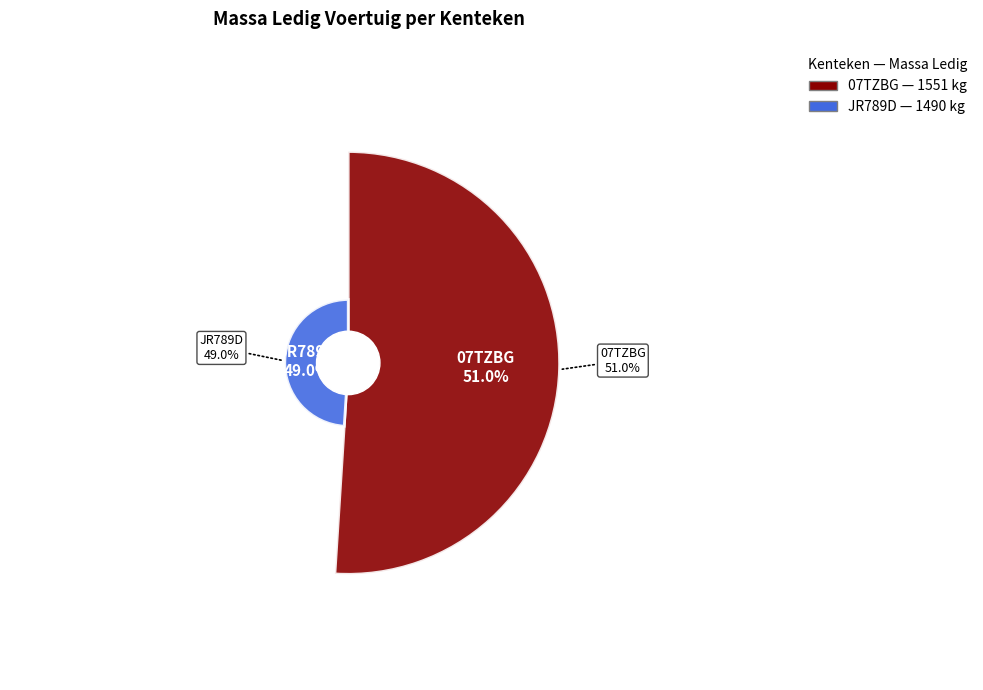

Count the number of slices in the pie.

2